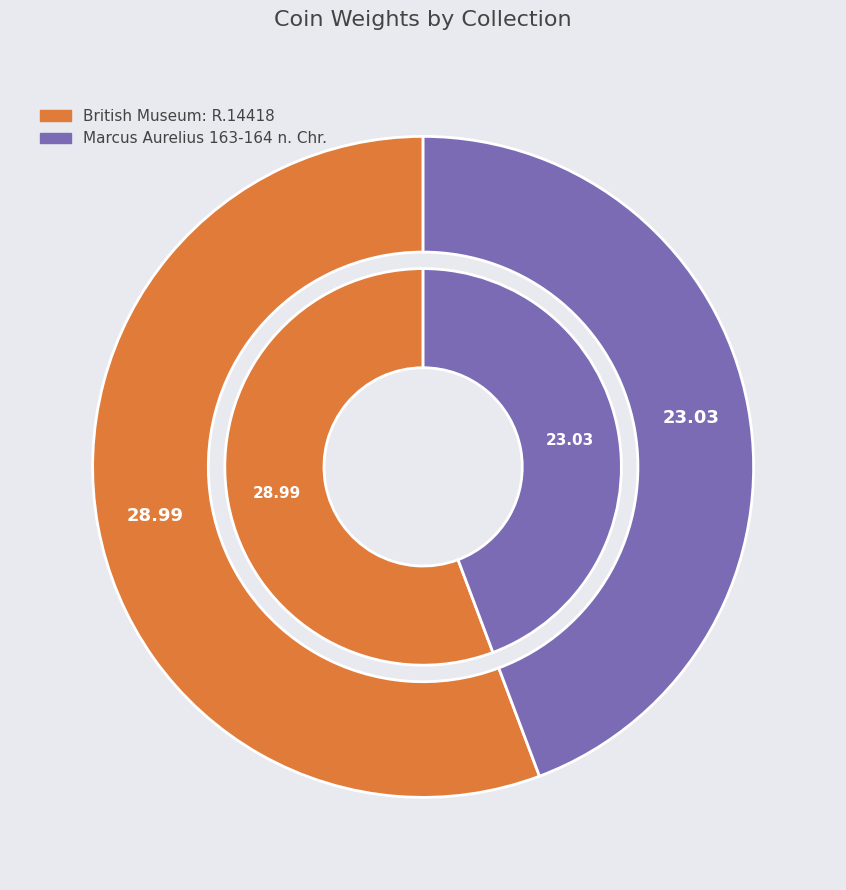

What is the total percentage of British Museum: R.14418 and Marcus Aurelius 163-164 n. Chr.?

100.0%